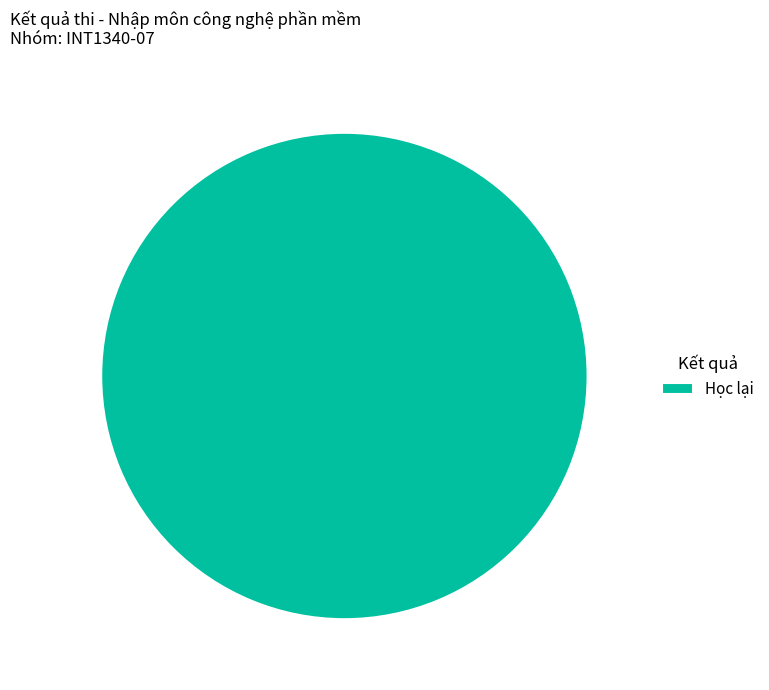

Is there any slice that represents more than half of the pie?

Yes